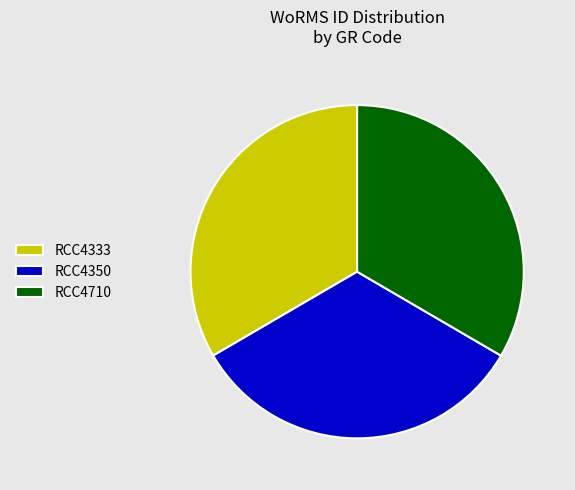

True or false: RCC4710 accounts for 22% of the total.

False